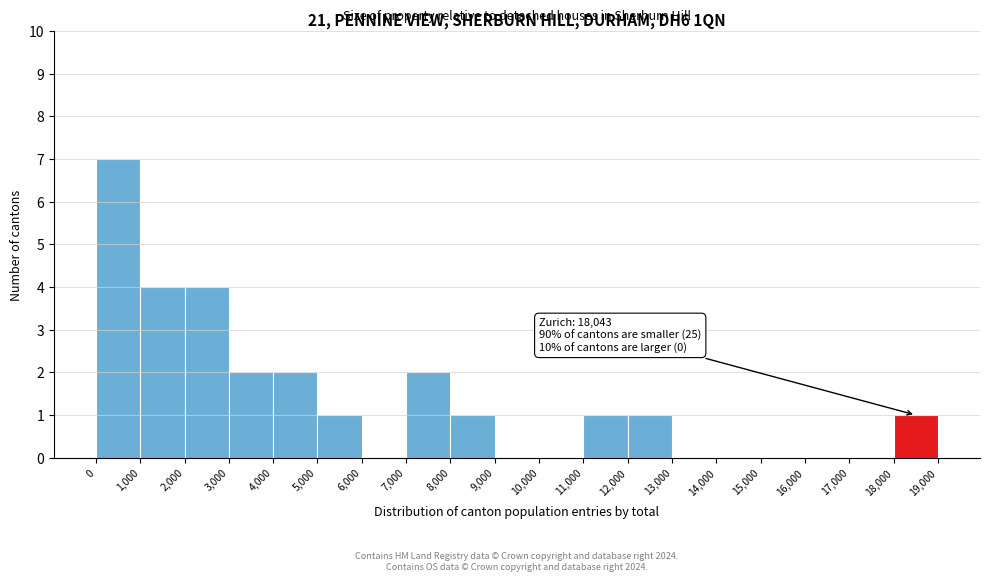

Over which range of the x-axis is the bar tallest?

0 to 1,000